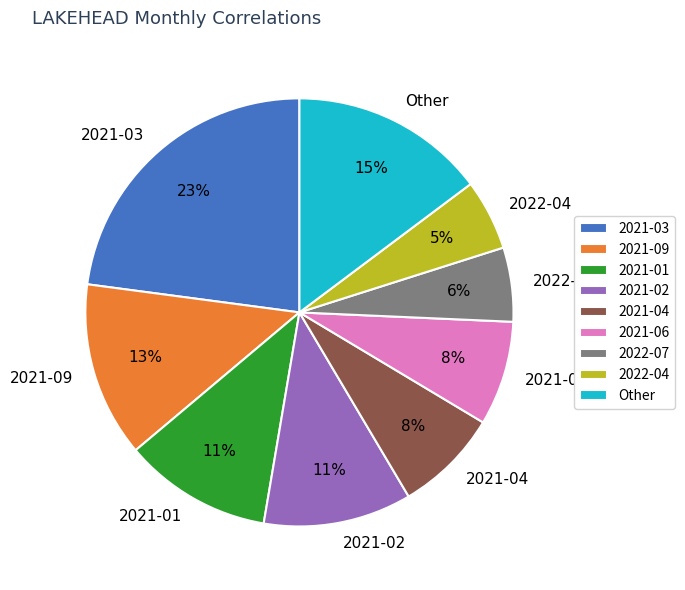

Between 2021-04 and 2021-03, which is larger?

2021-03